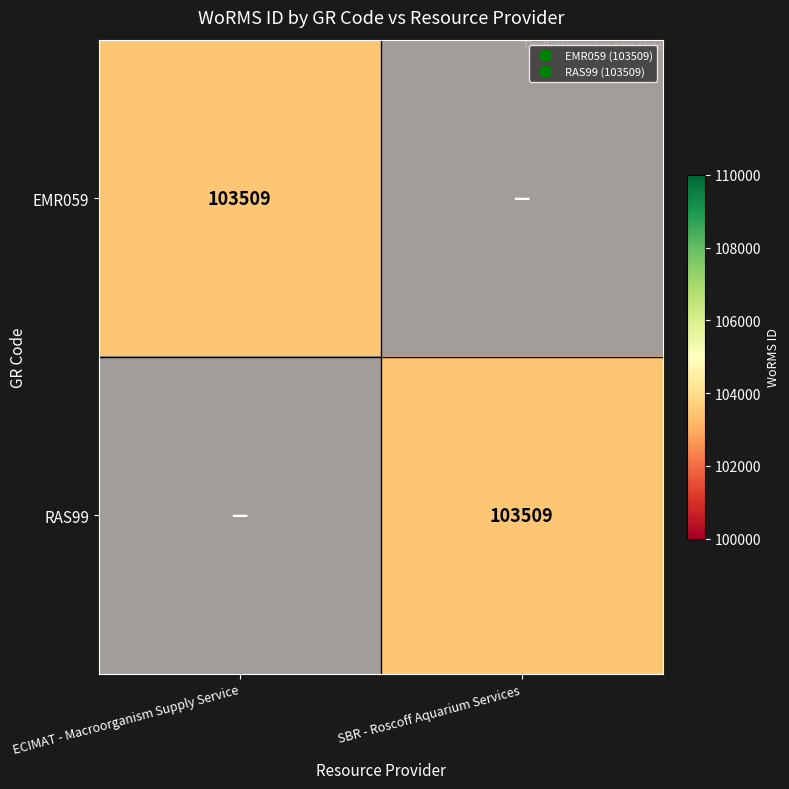

List the labels in order of RAS99 value, smallest first.

ECIMAT - Macroorganism Supply Service, SBR - Roscoff Aquarium Services